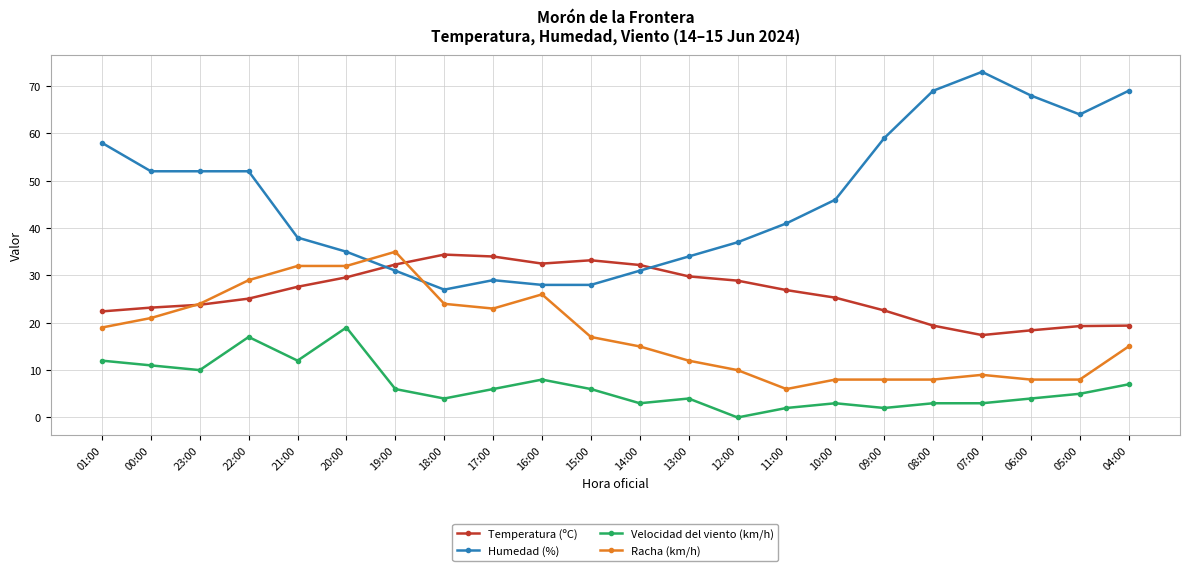

Rank the series at 10:00 from lowest to highest value.

Velocidad del viento (km/h), Racha (km/h), Temperatura (ºC), Humedad (%)